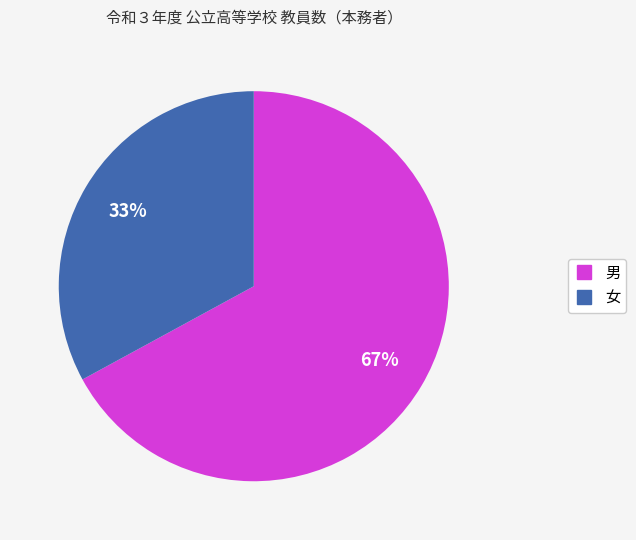

How many slices are in this pie chart?

2